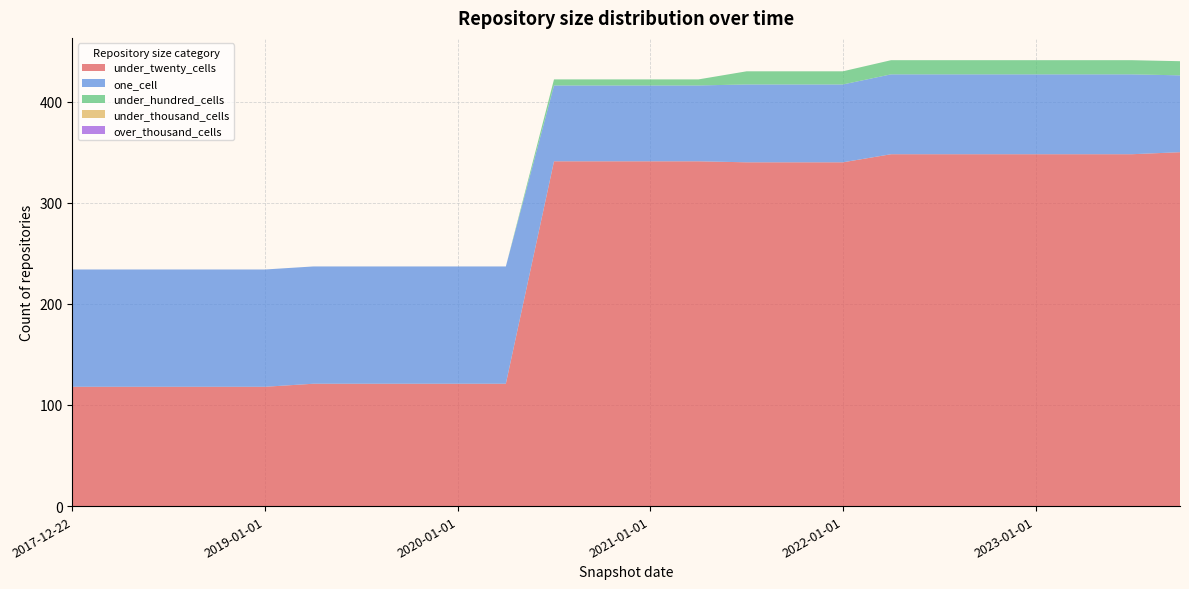

Reading left to right, what are all the values shown in this chart?

under_twenty_cells: 118	118	118	118	118	121	121	121	121	121	341	341	341	341	340	340	340	348	348	348	348	348	348	350
one_cell: 116	116	116	116	116	116	116	116	116	116	75	75	75	75	77	77	77	79	79	79	79	79	79	76
under_hundred_cells: 0	0	0	0	0	0	0	0	0	0	6	6	6	6	13	13	13	14	14	14	14	14	14	14
under_thousand_cells: 0	0	0	0	0	0	0	0	0	0	0	0	0	0	0	0	0	0	0	0	0	0	0	0
over_thousand_cells: 0	0	0	0	0	0	0	0	0	0	0	0	0	0	0	0	0	0	0	0	0	0	0	0